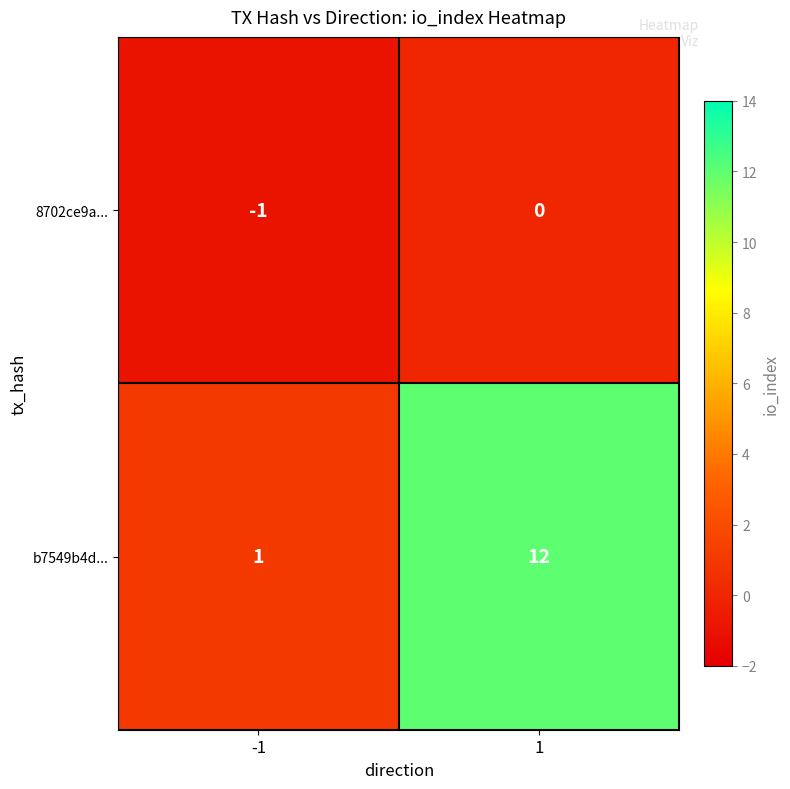

What is the sum of all b7549b4d... values?

13